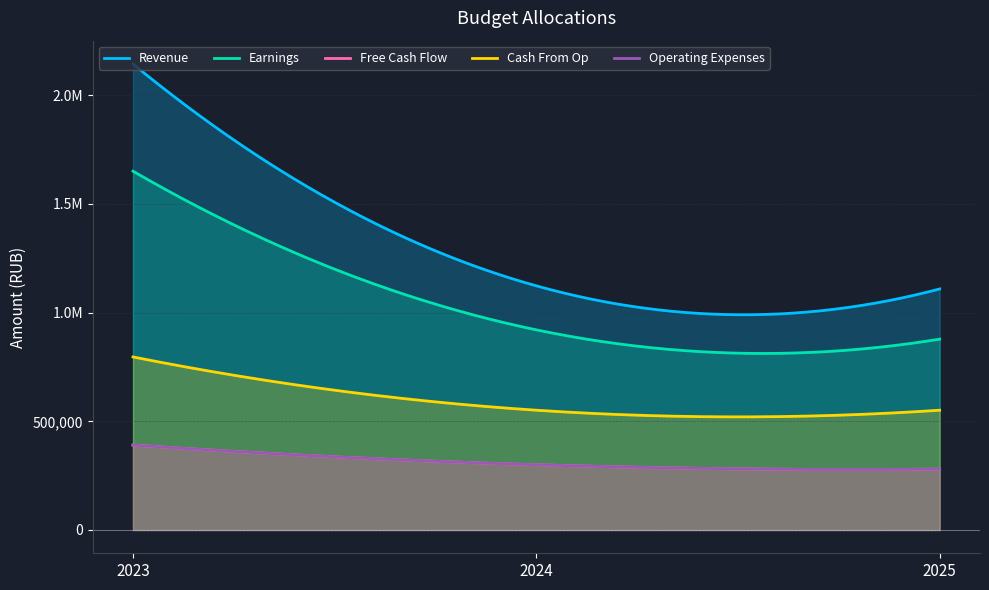

True or false: Cash From Op has a value of 949143 at 2024.

False